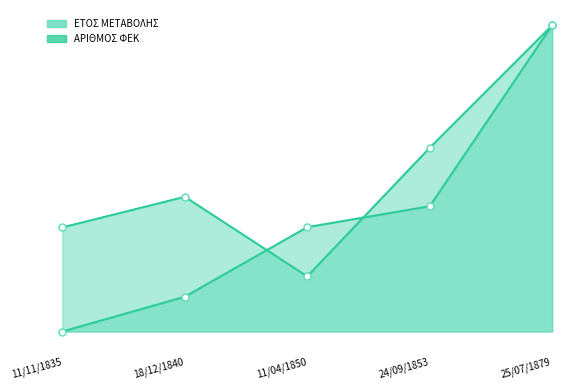

Reading left to right, transcribe all the data shown in this chart.

ΕΤΟΣ ΜΕΤΑΒΟΛΗΣ: 0.0	5.7	17.0	20.5	50.0
ΑΡΙΘΜΟΣ ΦΕΚ: 17.0	22.0	9.0	30.0	50.0